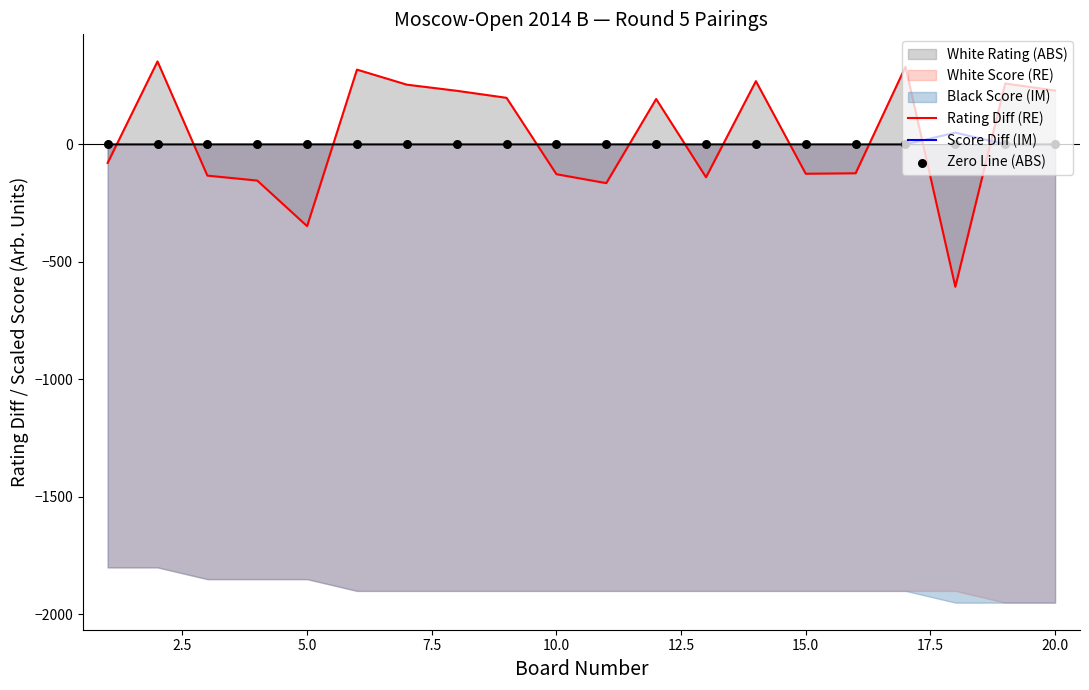

Which series has the widest spread of Y values?

Rating Diff (RE)